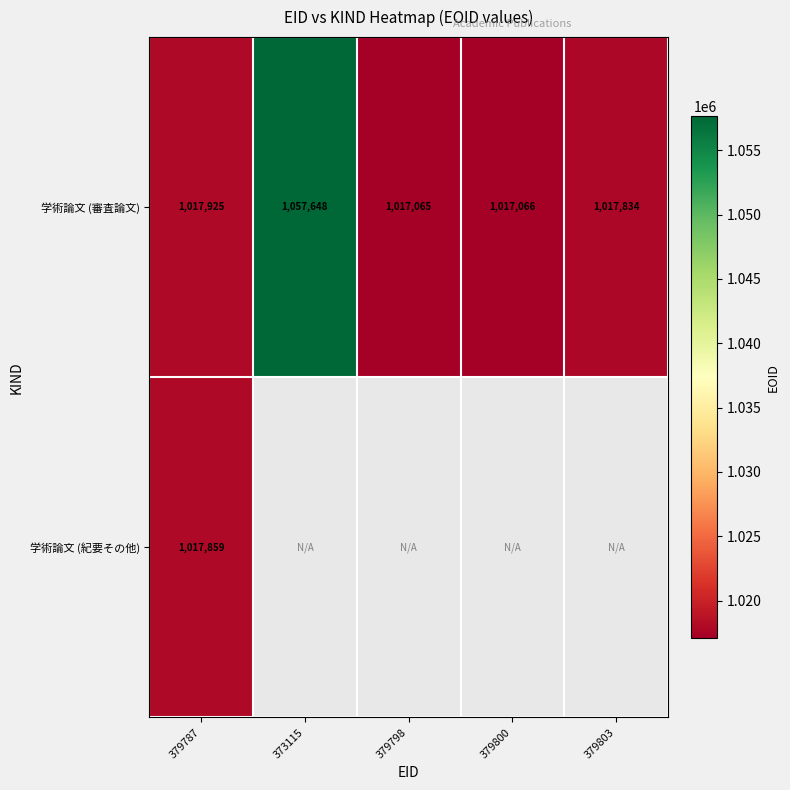

What is the highest value of the 学術論文 (審査論文) series?

1057648